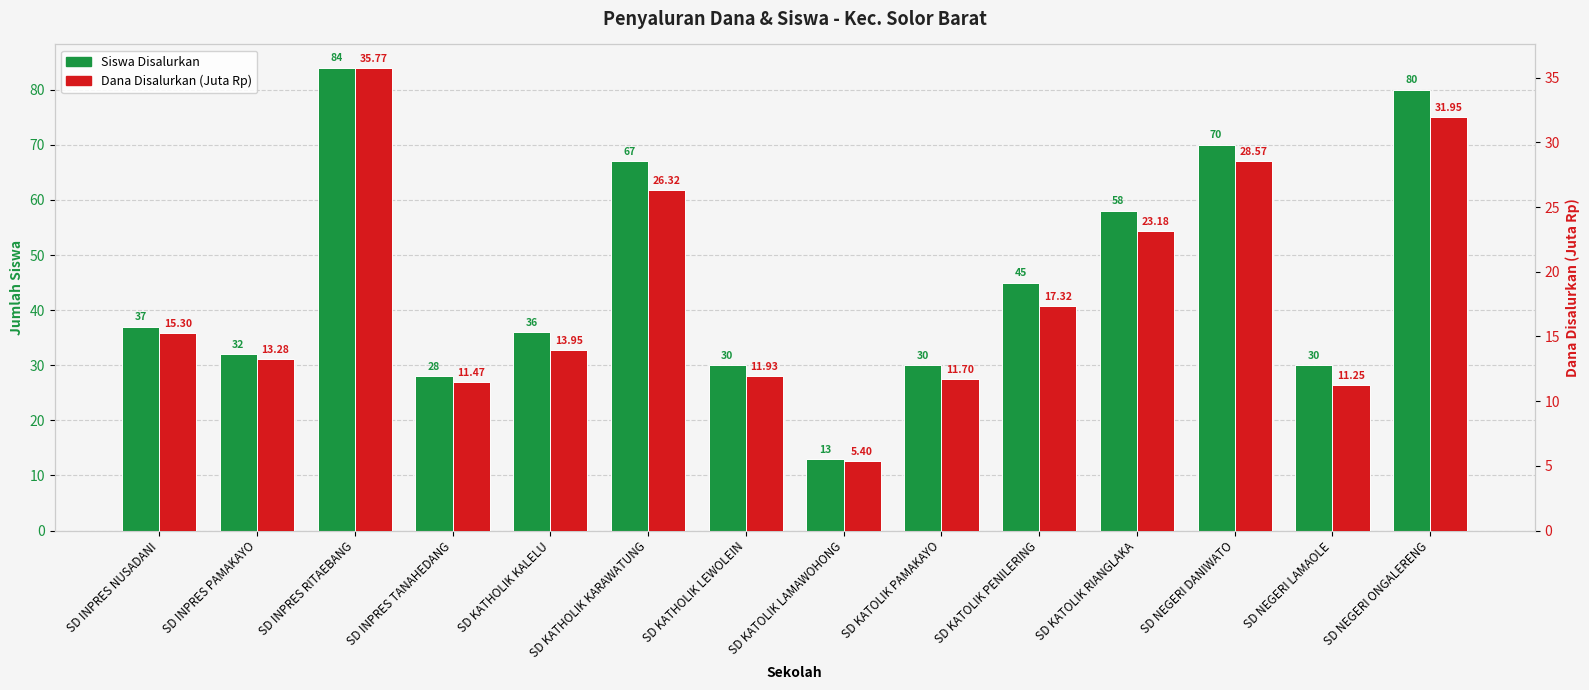

List the labels in order of Dana Disalurkan (Juta Rp) value, smallest first.

SD KATOLIK LAMAWOHONG, SD NEGERI LAMAOLE, SD INPRES TANAHEDANG, SD KATOLIK PAMAKAYO, SD KATHOLIK LEWOLEIN, SD INPRES PAMAKAYO, SD KATHOLIK KALELU, SD INPRES NUSADANI, SD KATOLIK PENILERING, SD KATOLIK RIANGLAKA, SD KATHOLIK KARAWATUNG, SD NEGERI DANIWATO, SD NEGERI ONGALERENG, SD INPRES RITAEBANG